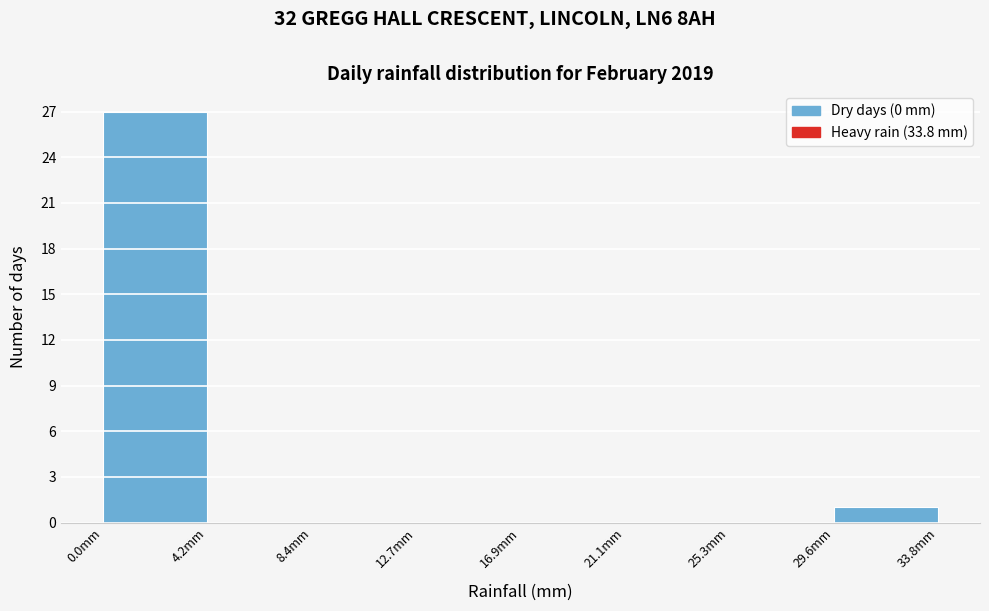

Reading left to right, transcribe this chart: for each bar, give the range it covers on the x-axis and its height. Neither the bar edges nor the heights are printed on the chart, so give them approximately, as read against the axes.

0.0 to 4.0: 27
4.0 to 8.5: 0
8.5 to 12.5: 0
12.5 to 17.0: 0
17.0 to 21.0: 0
21.0 to 25.5: 0
25.5 to 29.5: 0
29.5 to 34.0: 1